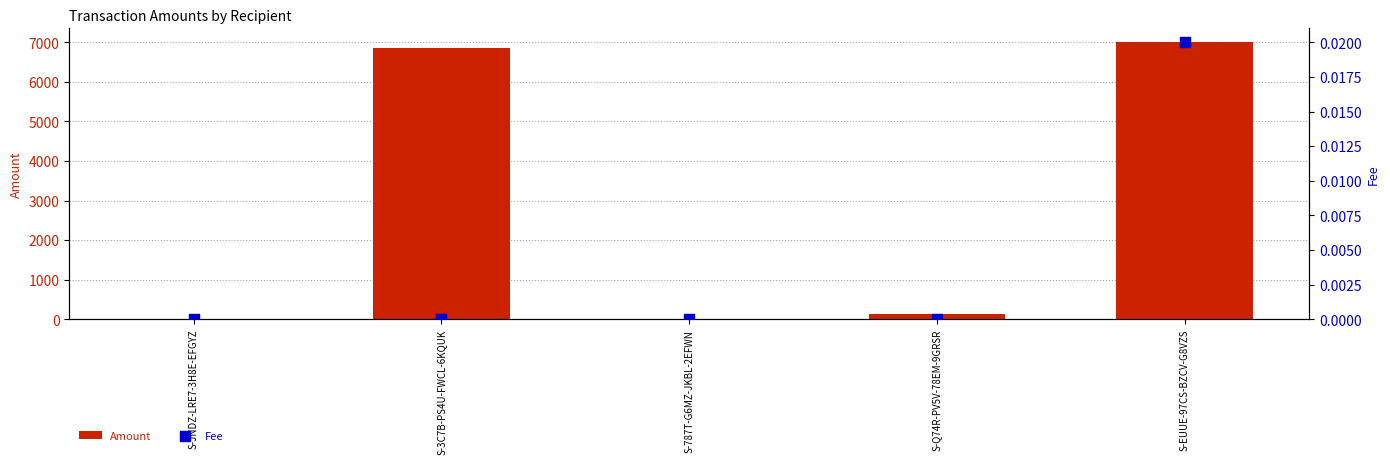

Which series reaches the minimum Y coordinate?

Amount